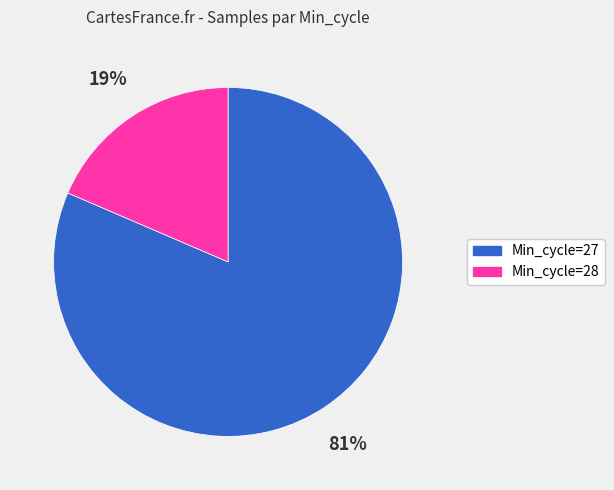

Count the number of slices in the pie.

2